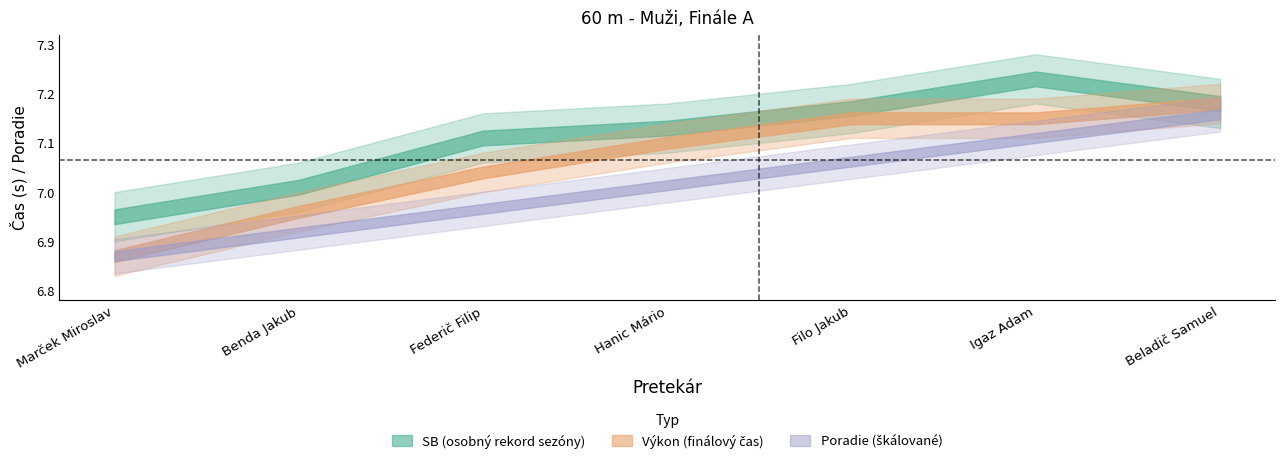

At which label does SB reach its minimum?

Marček Miroslav